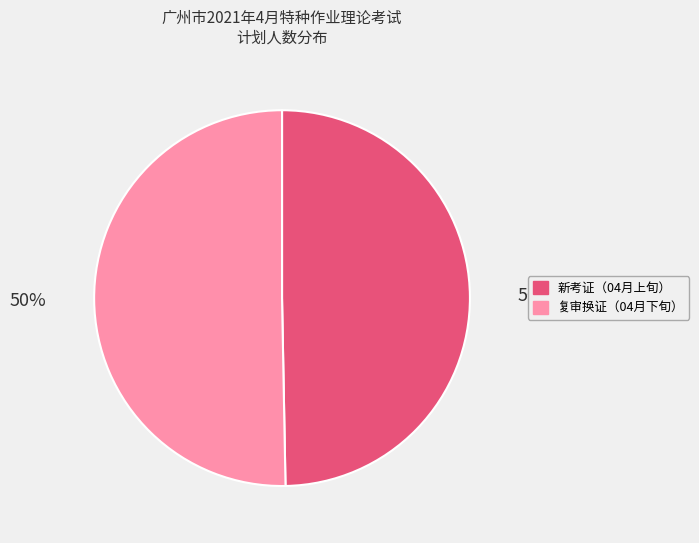

Is there a majority slice in this chart?

Yes